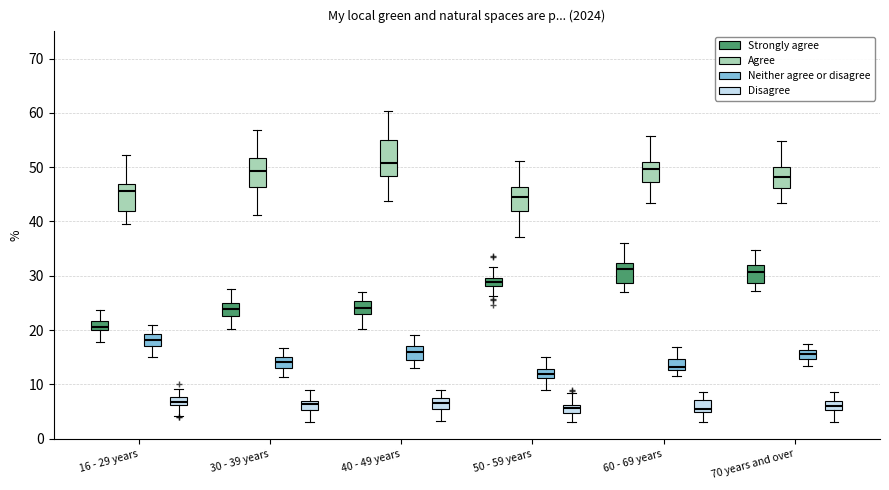

Where does the lower whisker of the box for 16 - 29 years (Strongly agree) end on the y-axis? The values are not printed on the chart, so give them approximately, as read against the axis.

18